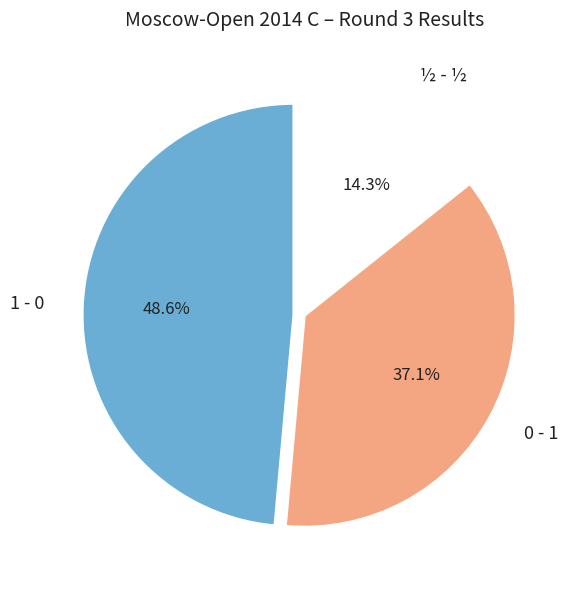

How many segments does this pie chart have?

3